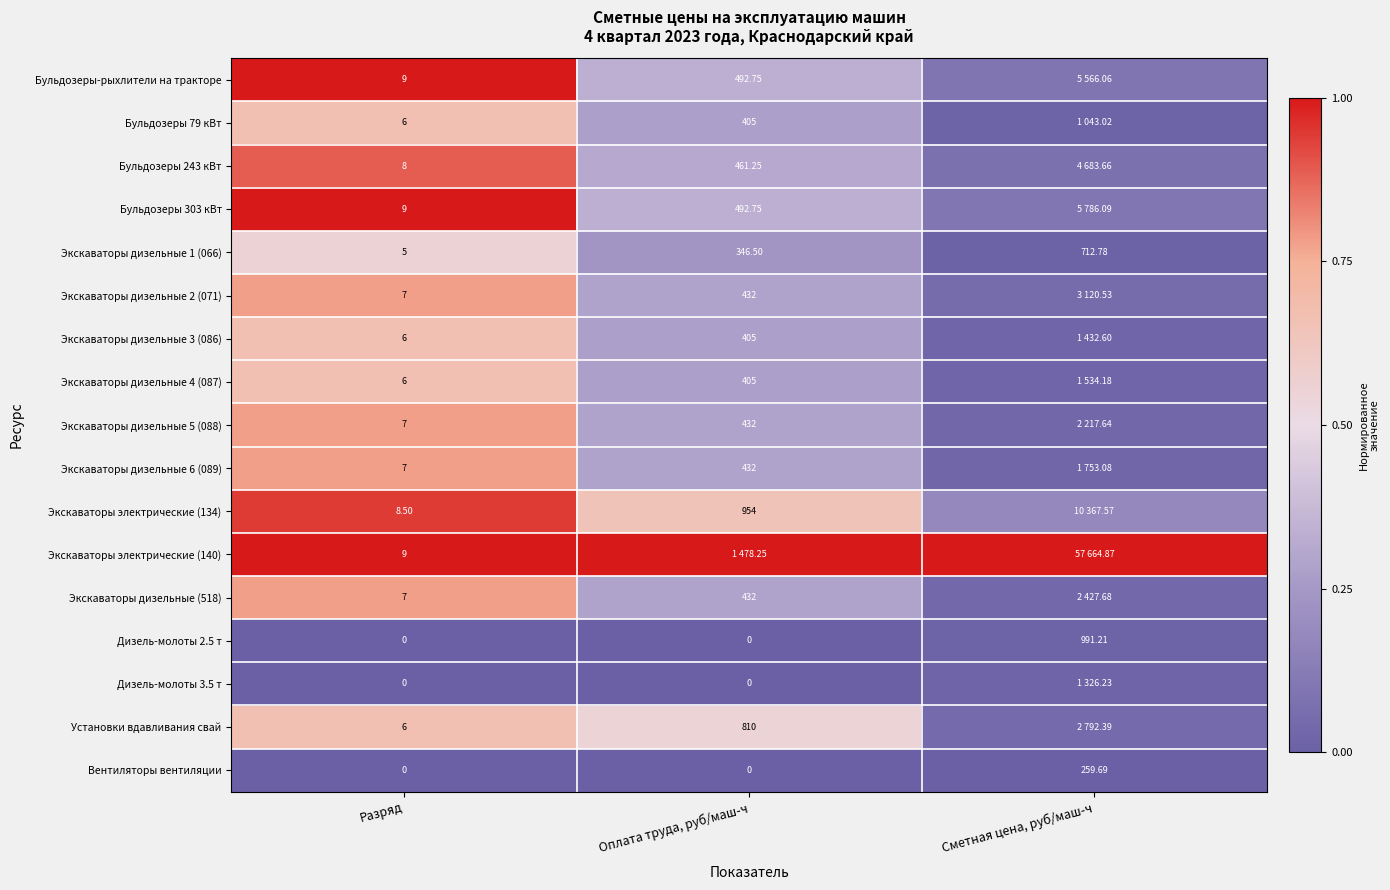

Which category has the highest value in the Вентиляторы вентиляции series?

Сметная цена, руб/маш-ч